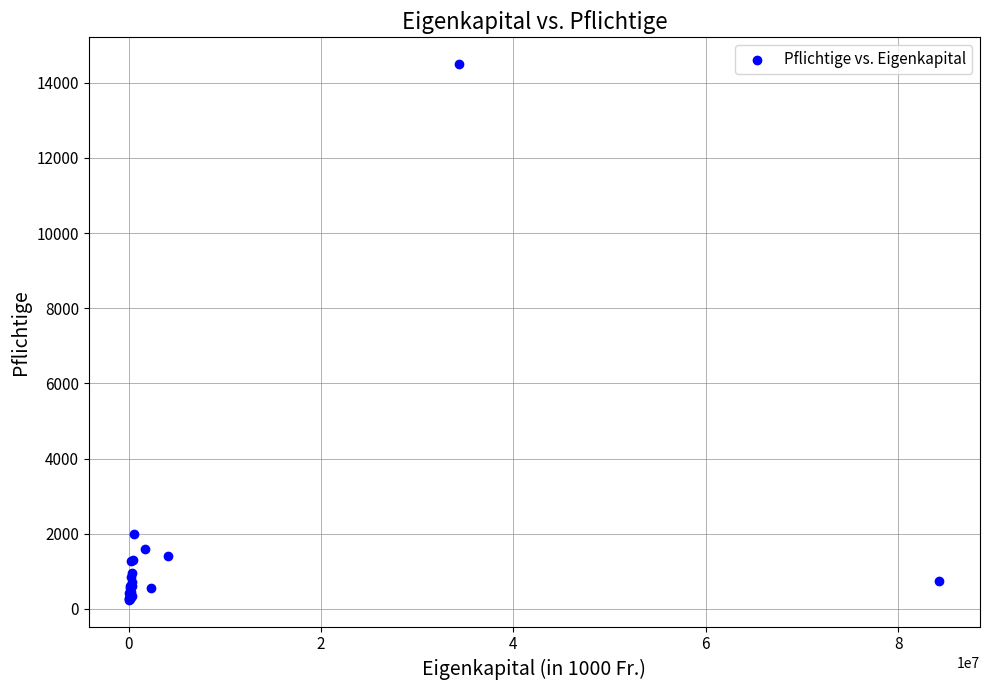

What Y value in the scatter plot is closest to 7369?

1993